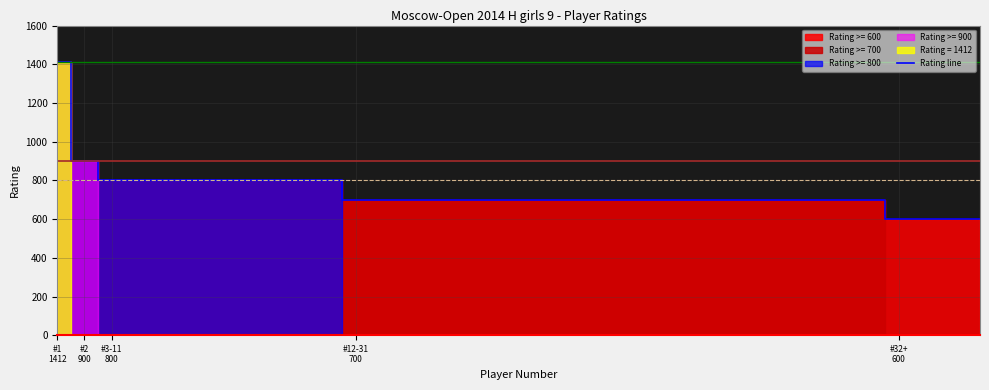

What is the highest value of the Rating line series?

1412